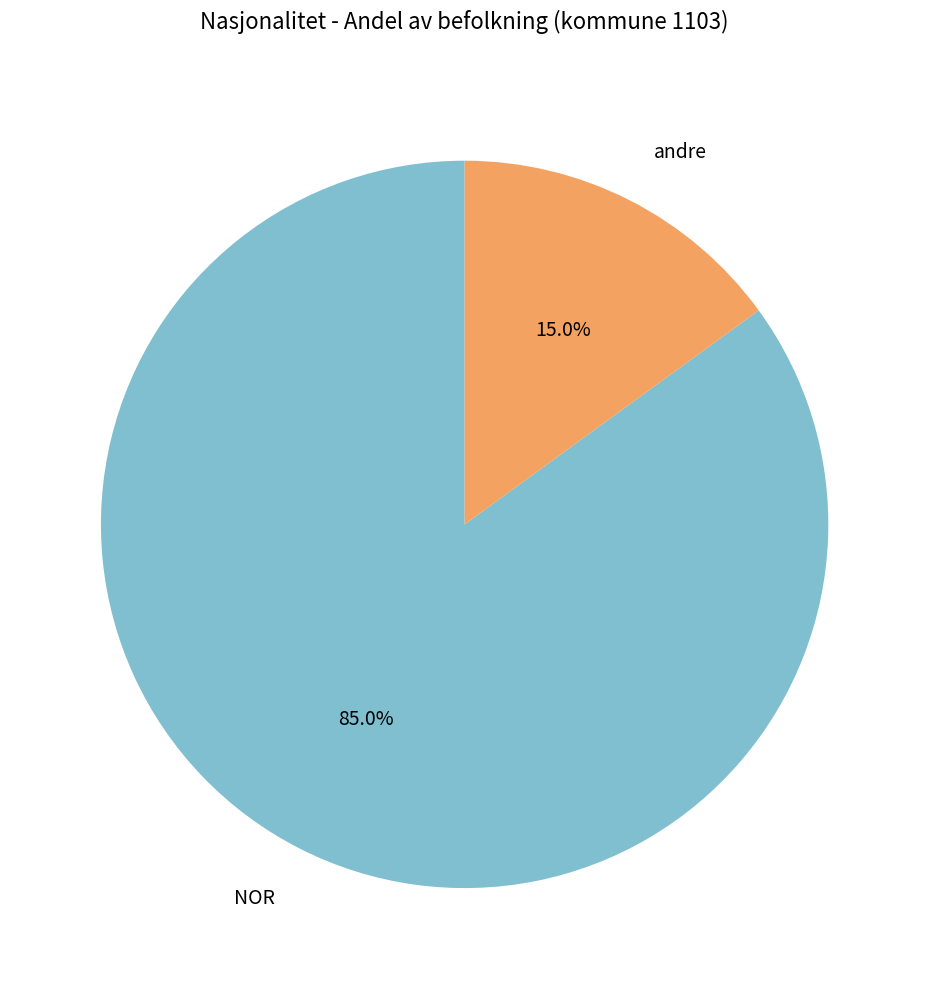

Which category has the smallest portion of the pie?

andre